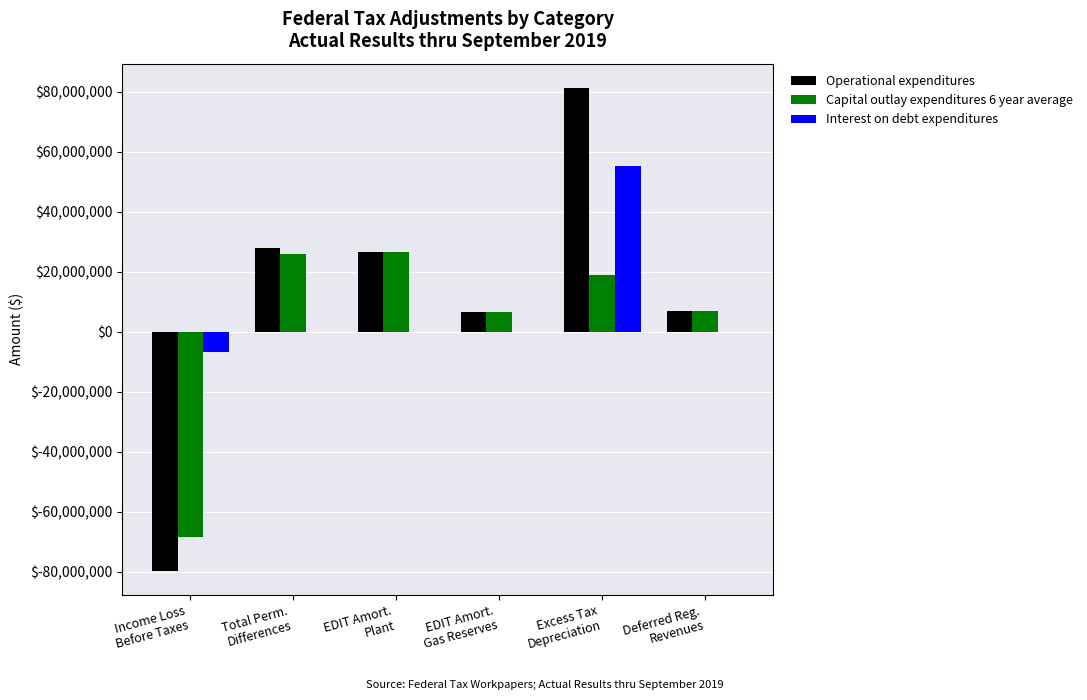

What is the sum of all Interest on debt expenditures values?

48229937.1